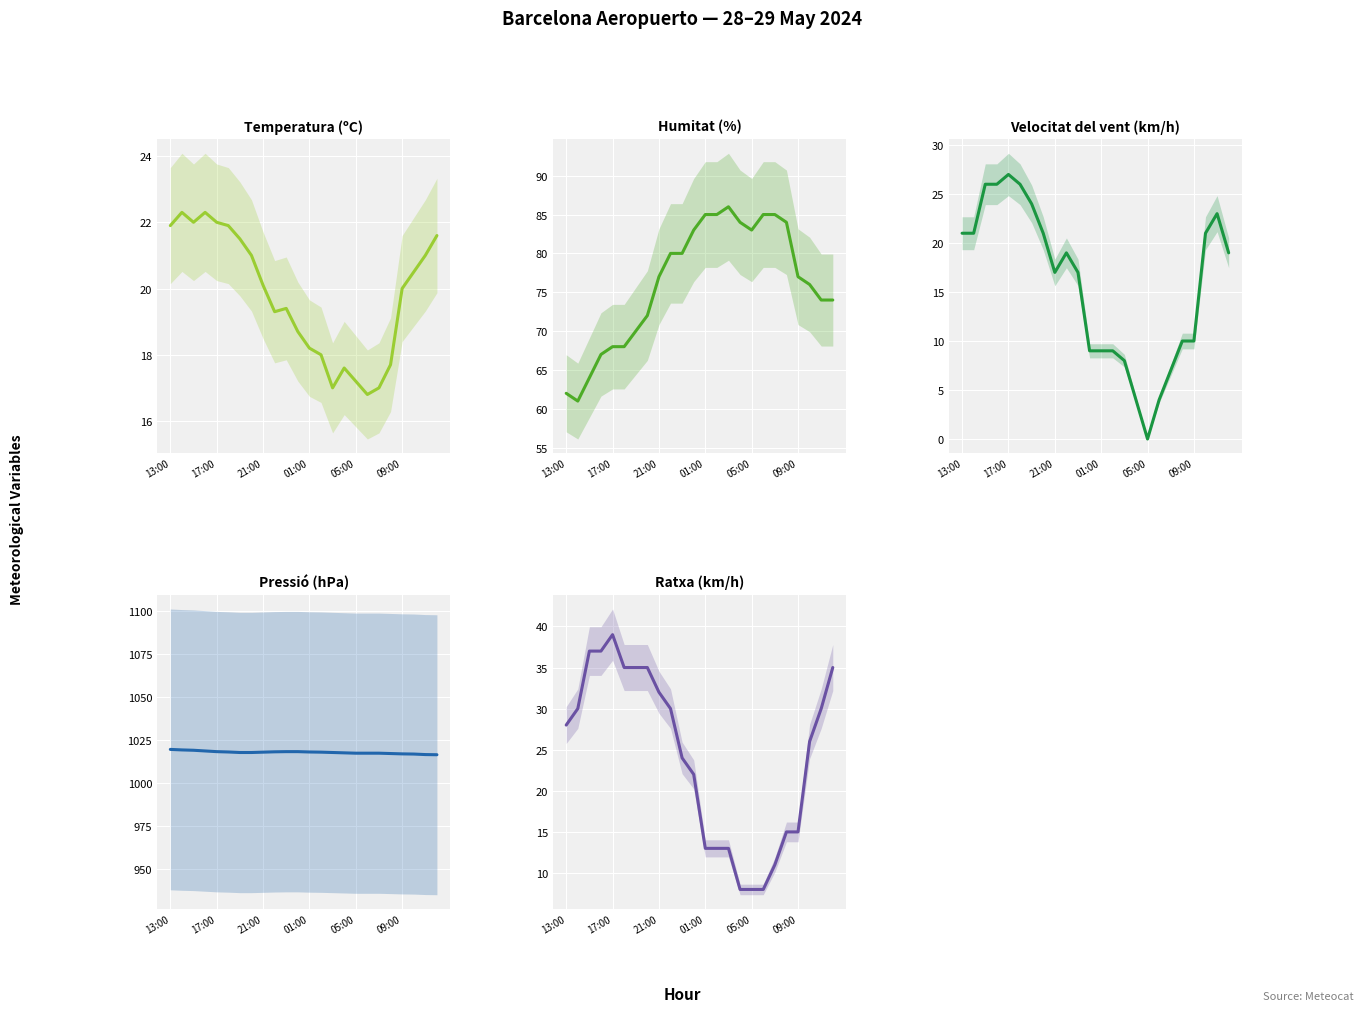

Which has a higher value, 21:00 or 01:00?

21:00